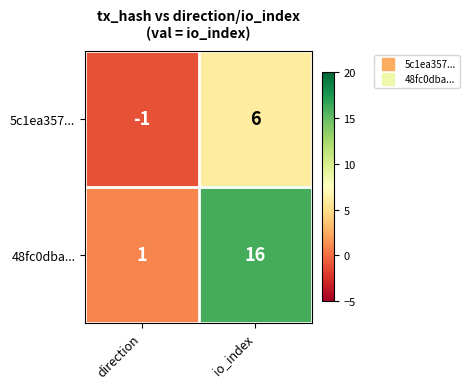

Count the number of categories in the chart.

2